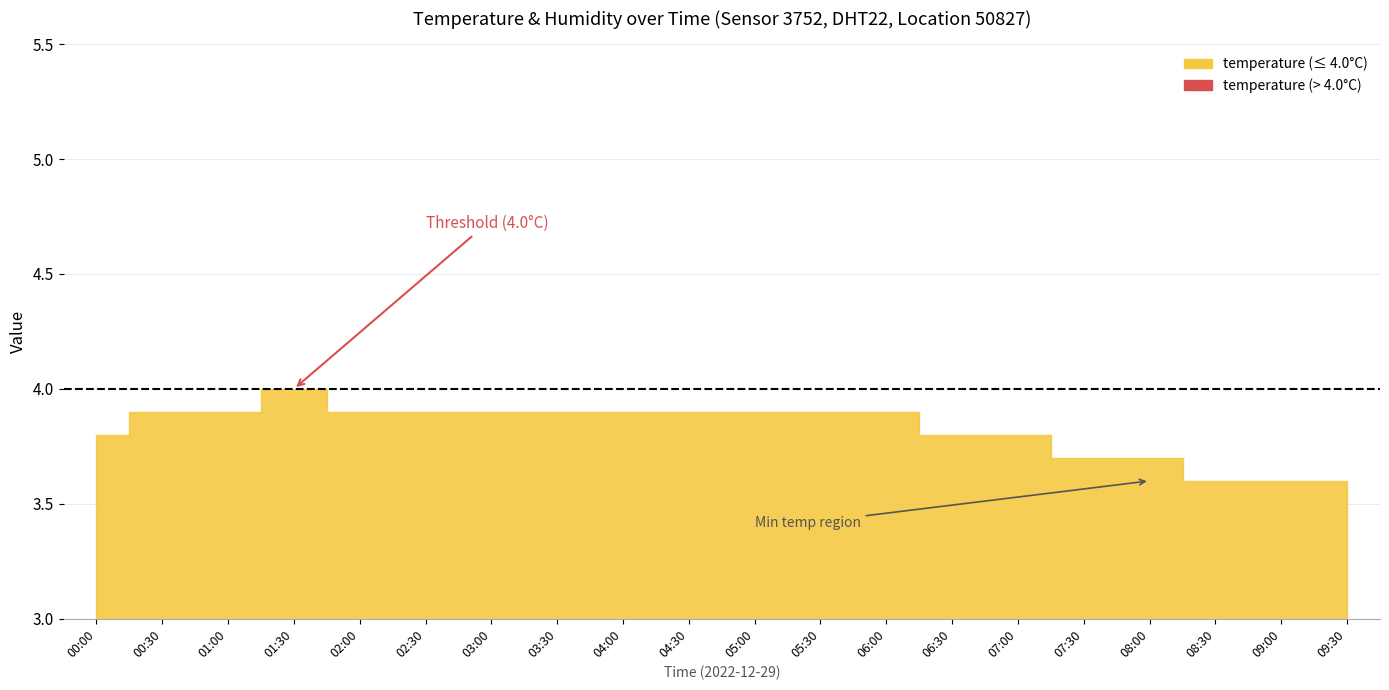

Reading right to left, transcribe all the data shown in this chart.

temperature: 3.6	3.6	3.6	3.7	3.7	3.8	3.8	3.9	3.9	3.9	3.9	3.9	3.9	3.9	3.9	3.9	4.0	3.9	3.9	3.8
humidity: 99.9	99.9	99.9	99.9	99.9	99.9	99.9	99.9	99.9	99.9	99.9	99.9	99.9	99.9	99.9	99.9	99.9	99.9	99.9	99.9